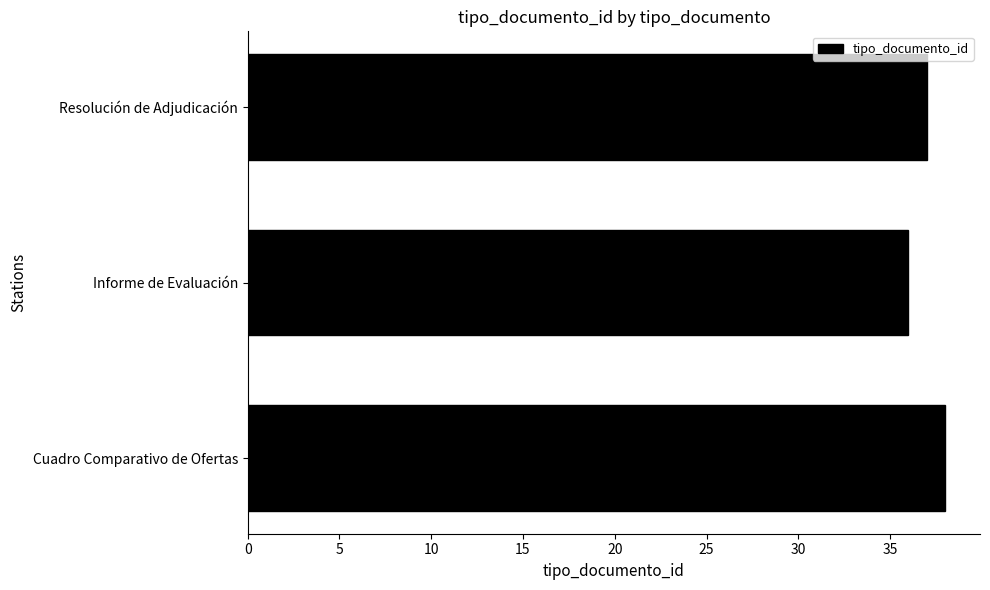

Reading top to bottom, list all the values displayed in this chart.

37	36	38